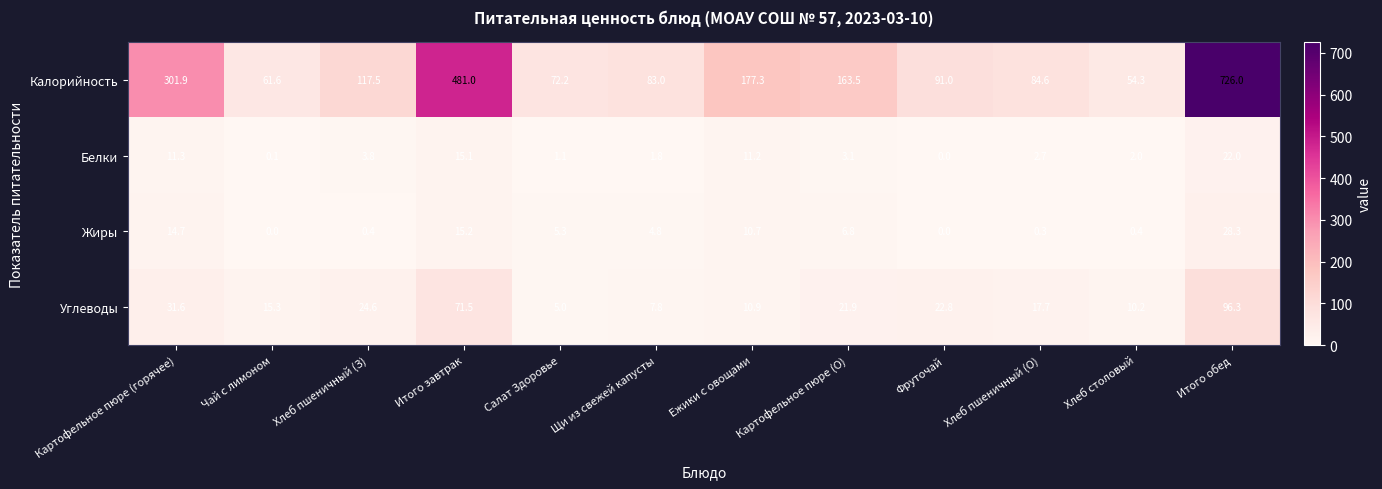

Which series has the largest range (max minus min)?

Калорийность